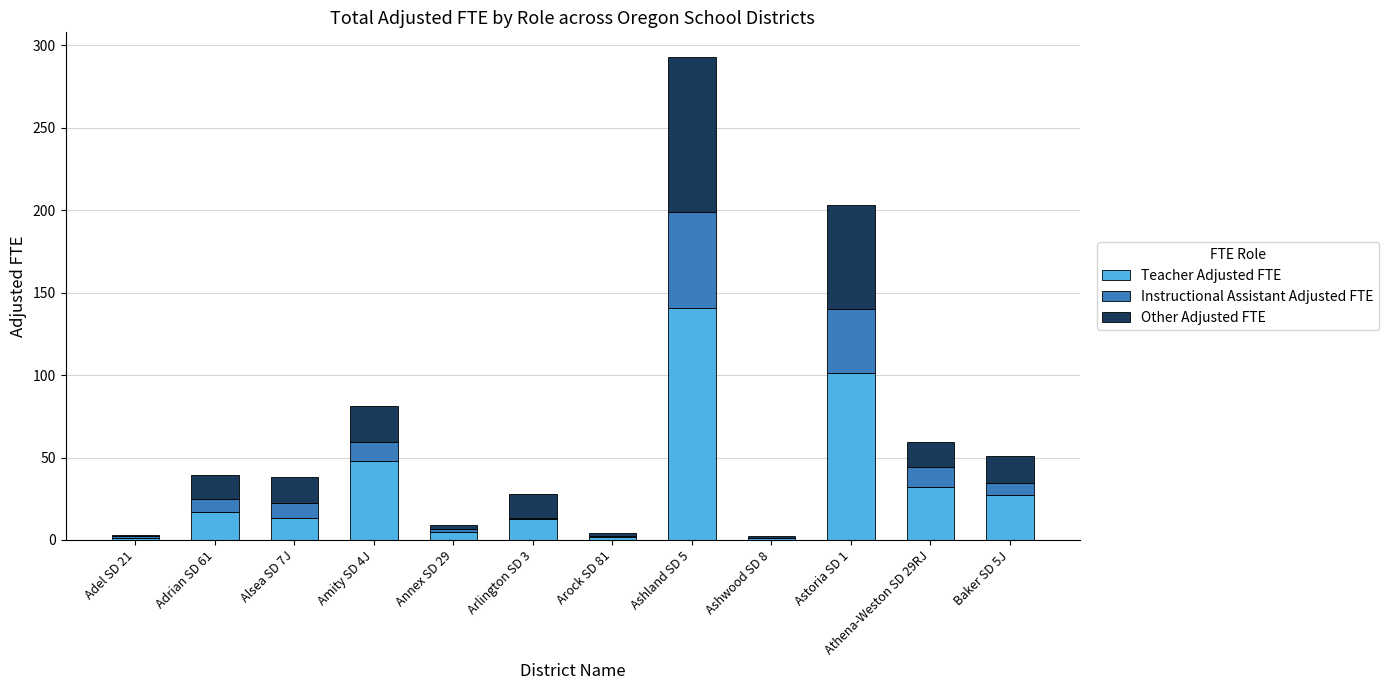

At which label does Teacher Adjusted FTE reach its peak?

Ashland SD 5